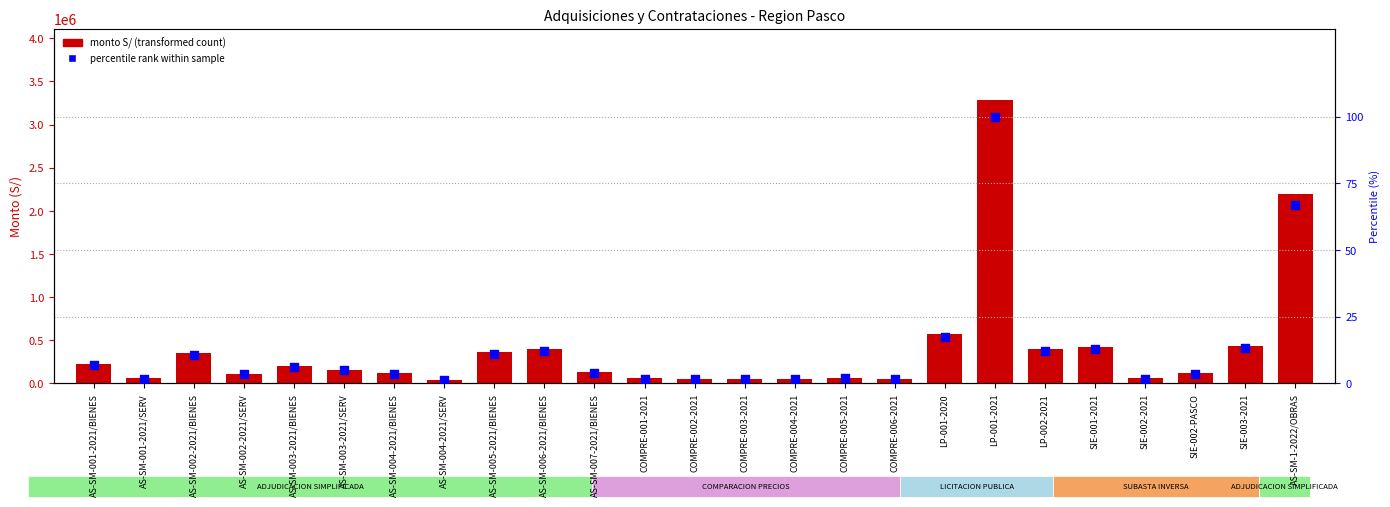

Which series has the largest total across all categories?

monto S/